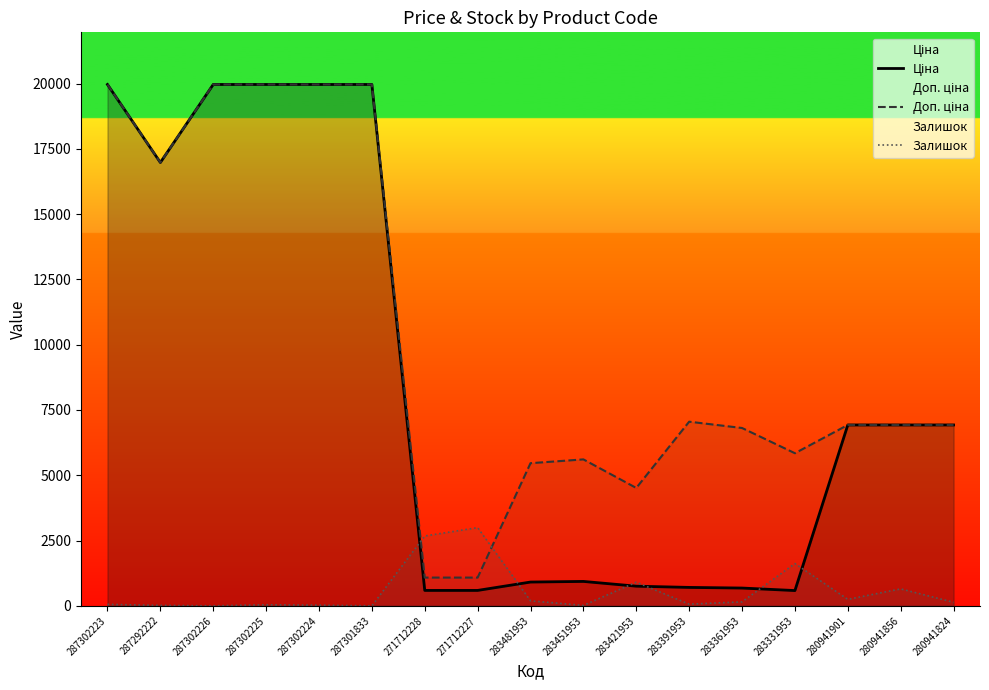

What is the difference between the highest and lowest values at 280941856?

6277.1